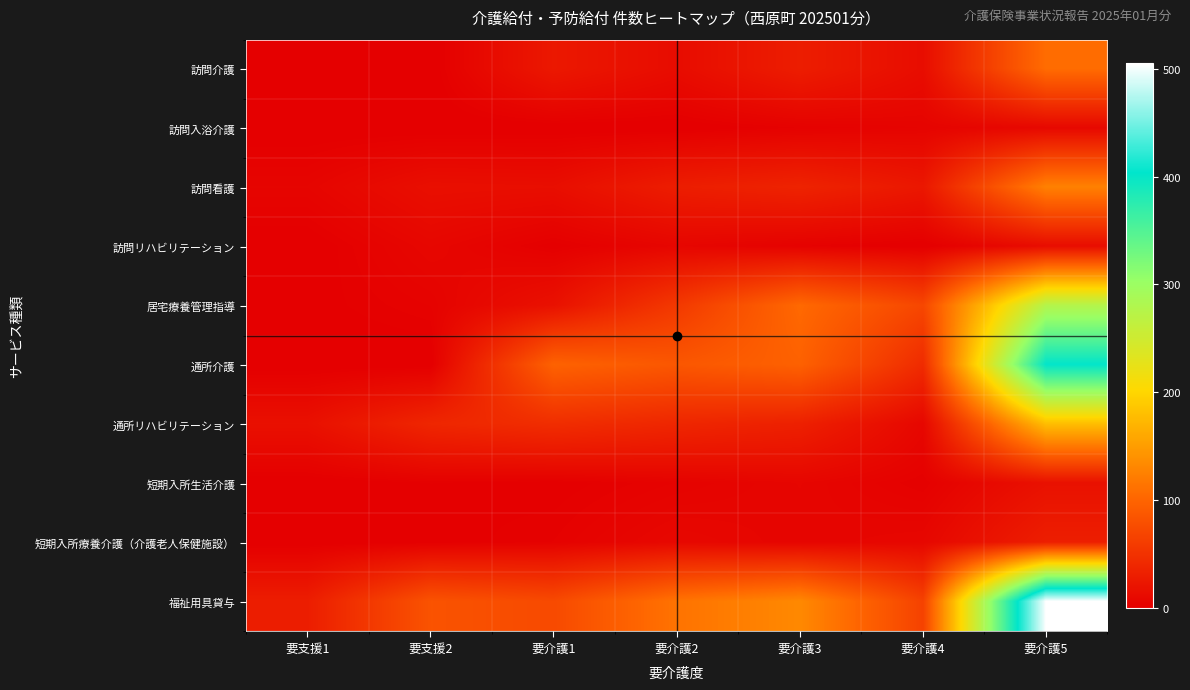

What is the difference between the highest and lowest values at 要介護5?

496